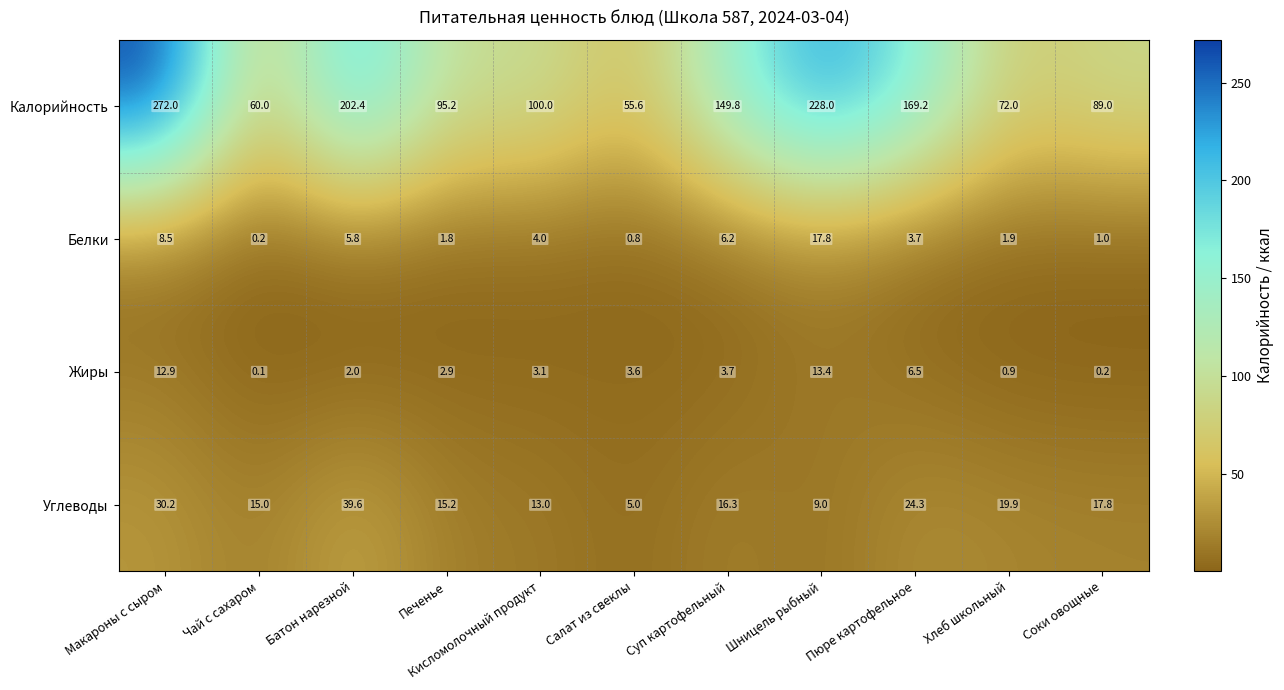

Where is Жиры nearest to the value 6?

Пюре картофельное